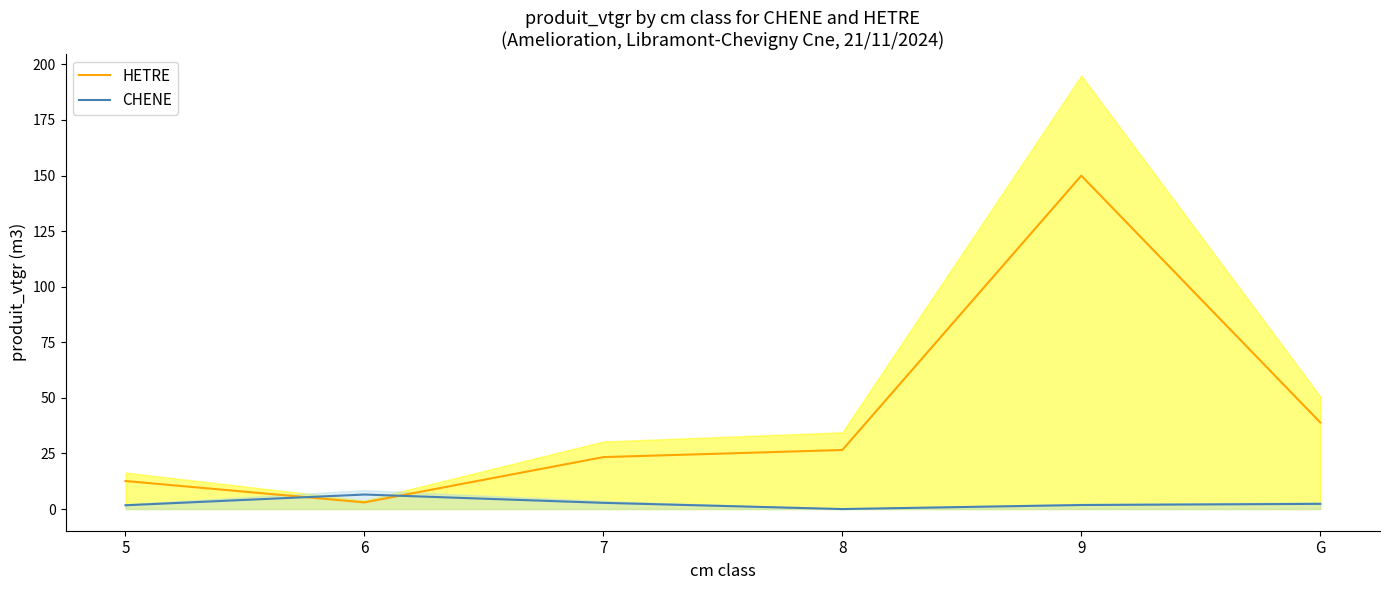

What value does the HETRE series have at 7?

23.4